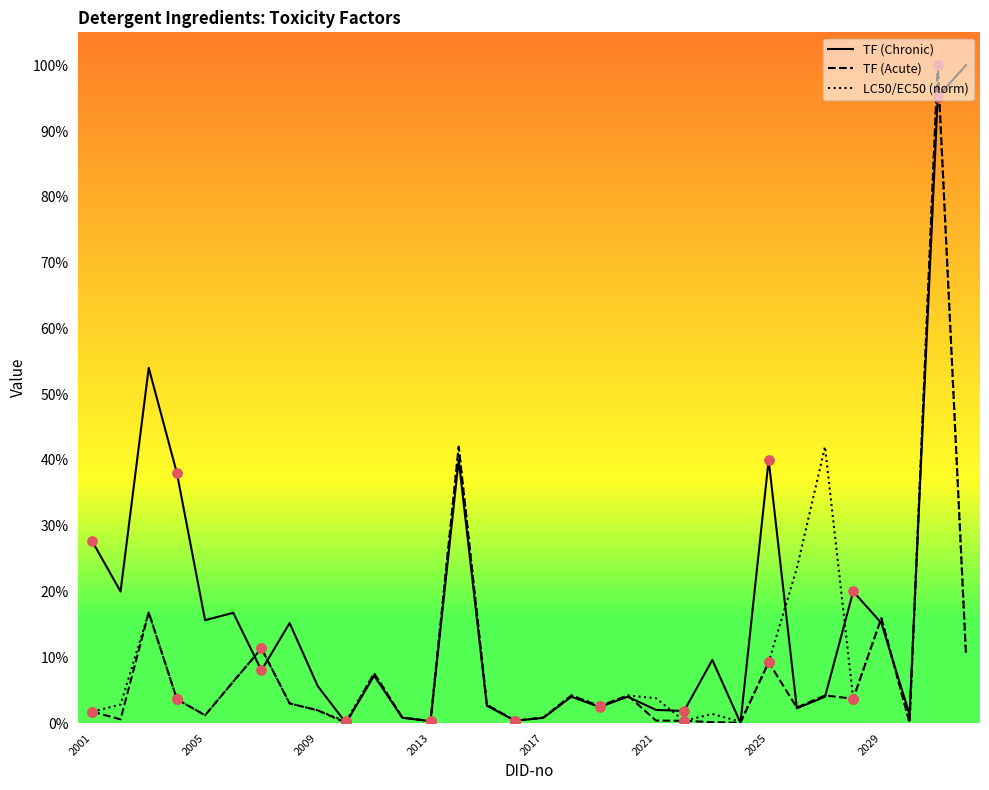

What are all the series names shown in the legend?

TF (Chronic), TF (Acute), LC50/EC50 (norm)